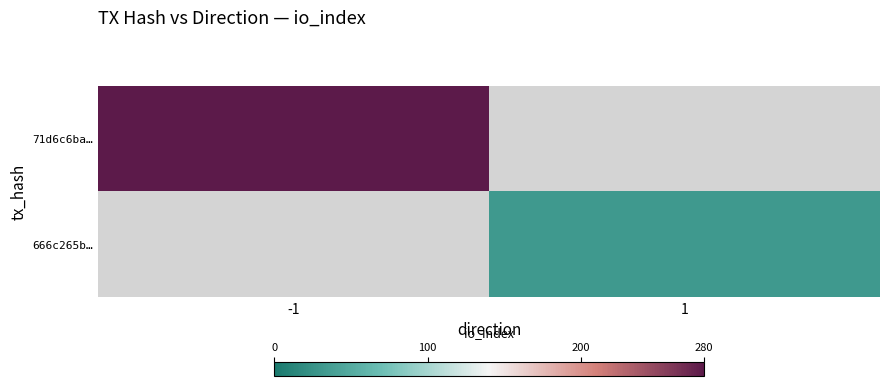

Rank the categories by 71d6c6ba… value from highest to lowest.

-1, 1